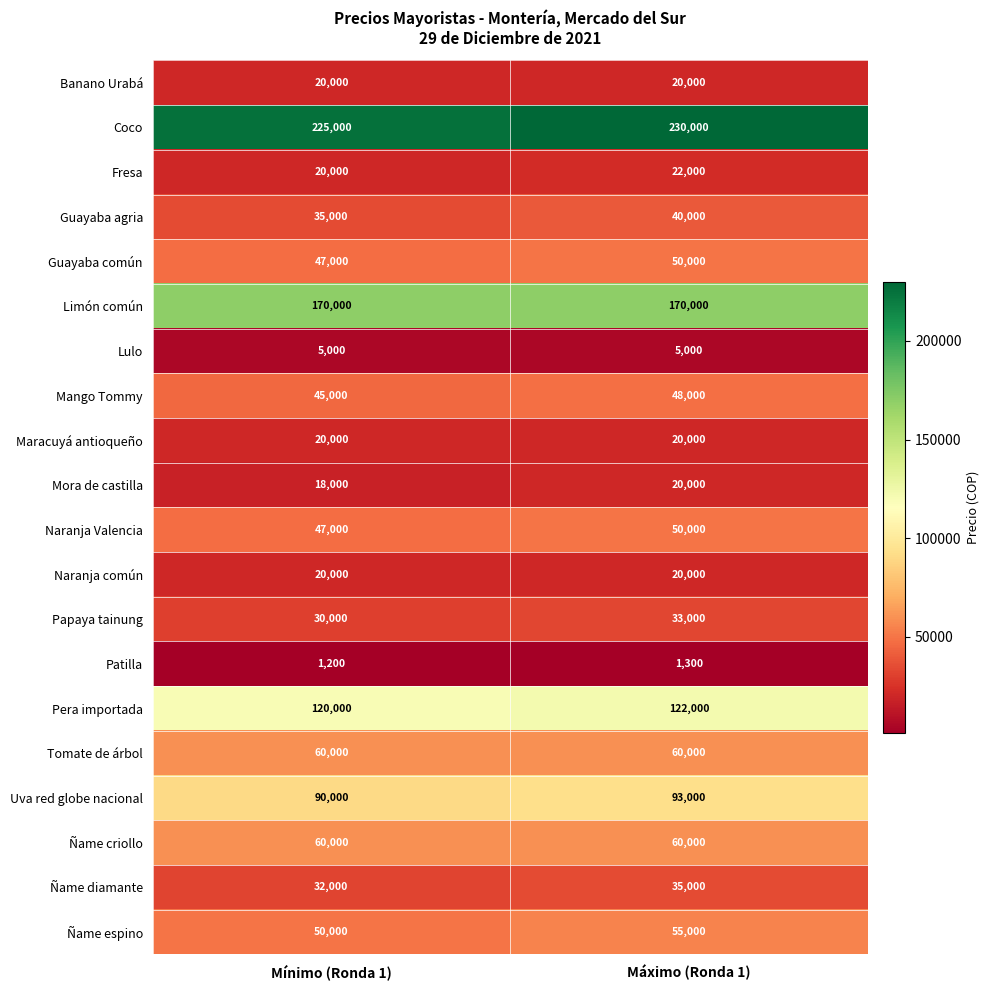

What is the difference between the highest and lowest values at Mínimo (Ronda 1)?

223800